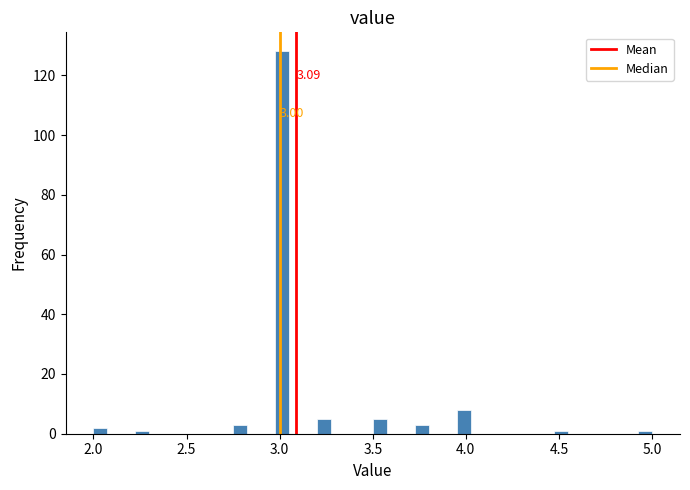

Read against the x-axis, roughly where is the centre of the tallest bar?

3.00